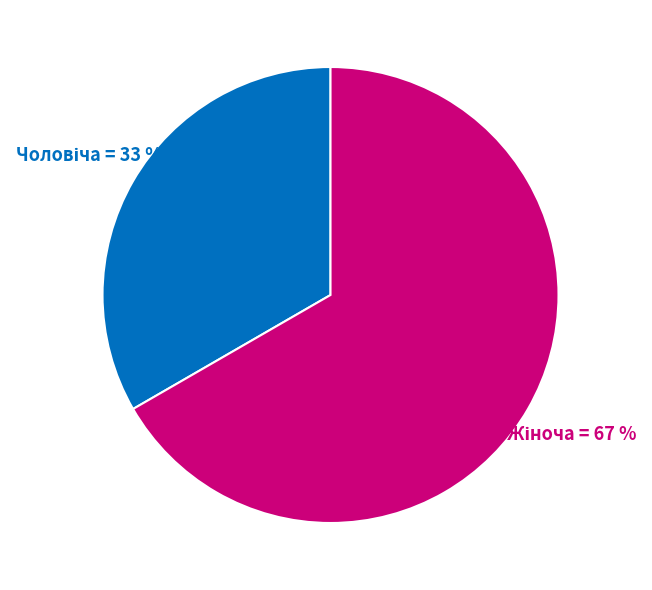

Is there a majority slice in this chart?

Yes